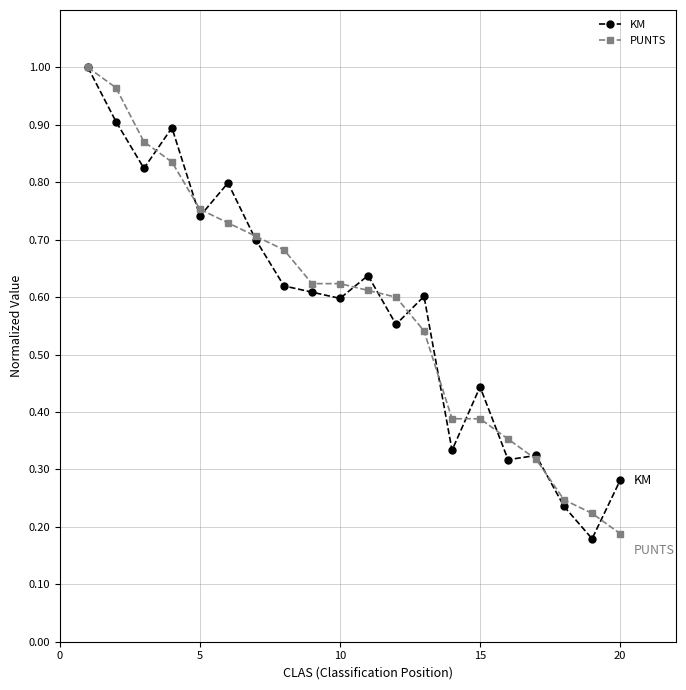

At how many categories does at least one series exceed 0?

20